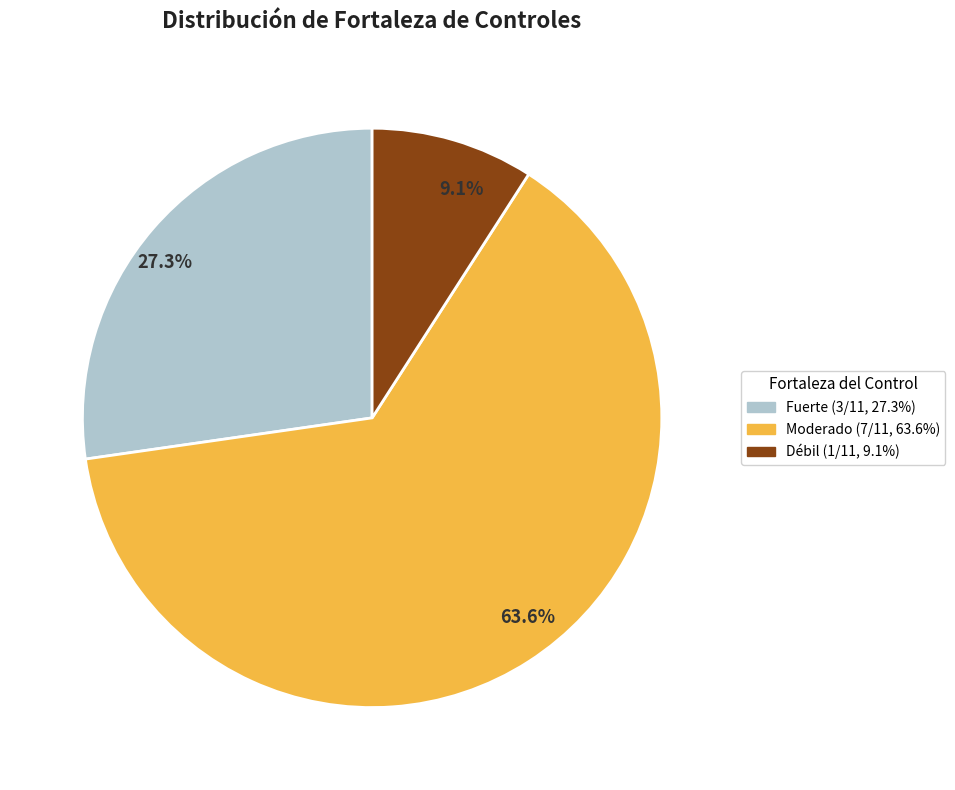

Which category accounts for the majority?

Moderado (7/11, 63.6%)